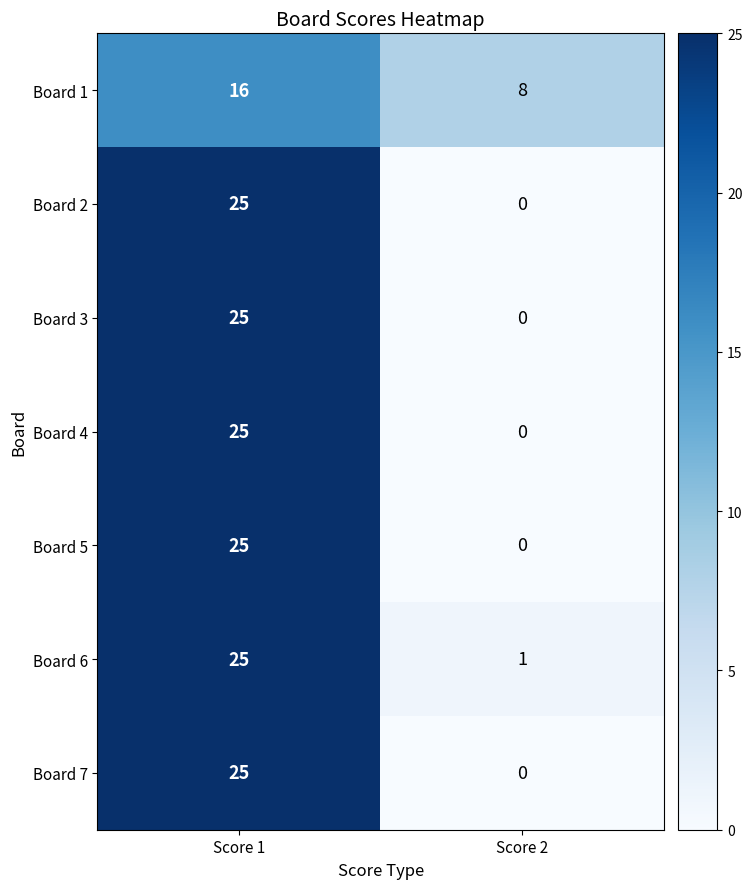

Reading left to right, what are all the values shown in this chart?

Board 1: Score 1=16	Score 2=8
Board 2: Score 1=25	Score 2=0
Board 3: Score 1=25	Score 2=0
Board 4: Score 1=25	Score 2=0
Board 5: Score 1=25	Score 2=0
Board 6: Score 1=25	Score 2=1
Board 7: Score 1=25	Score 2=0